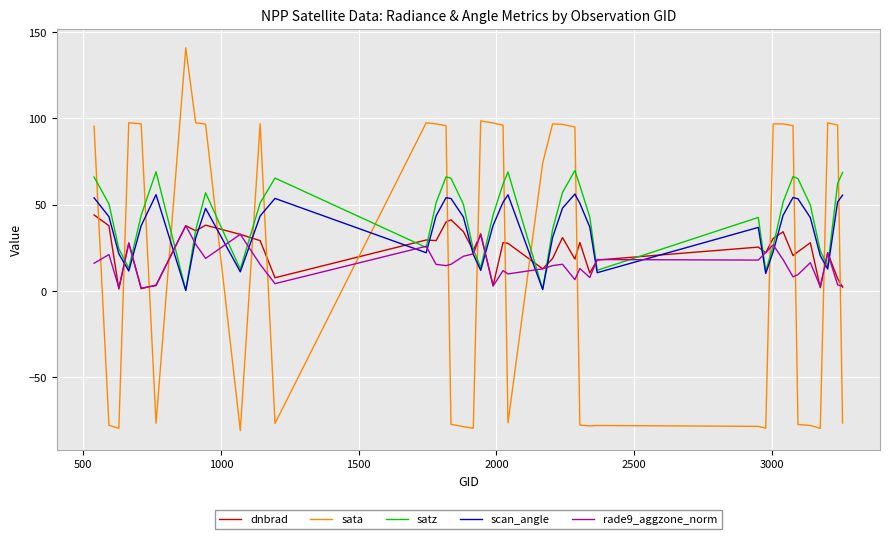

Which series has the largest range (max minus min)?

sata